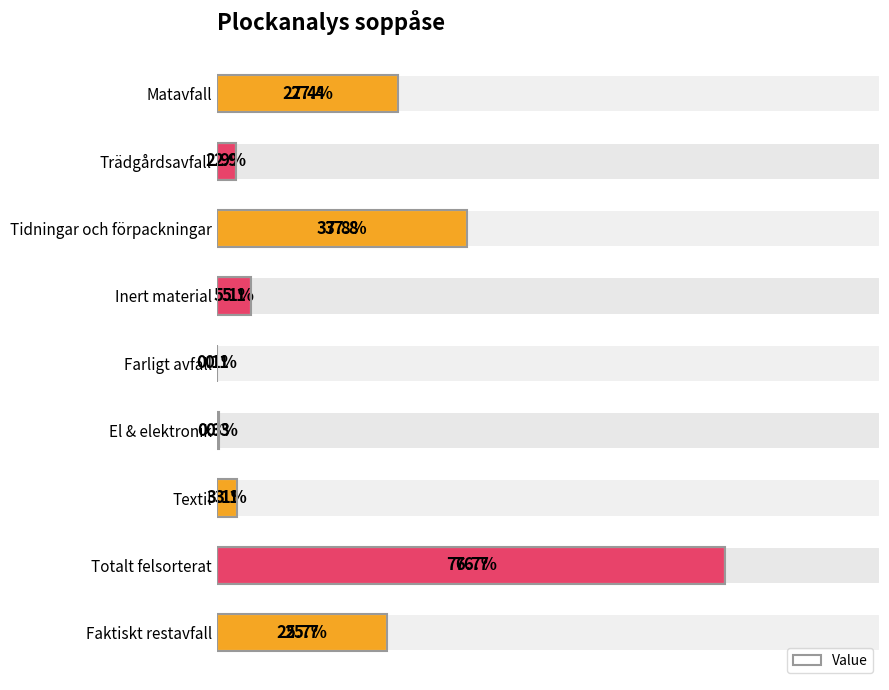

Between Tidningar och förpackningar and Trädgårdsavfall, which is larger?

Tidningar och förpackningar